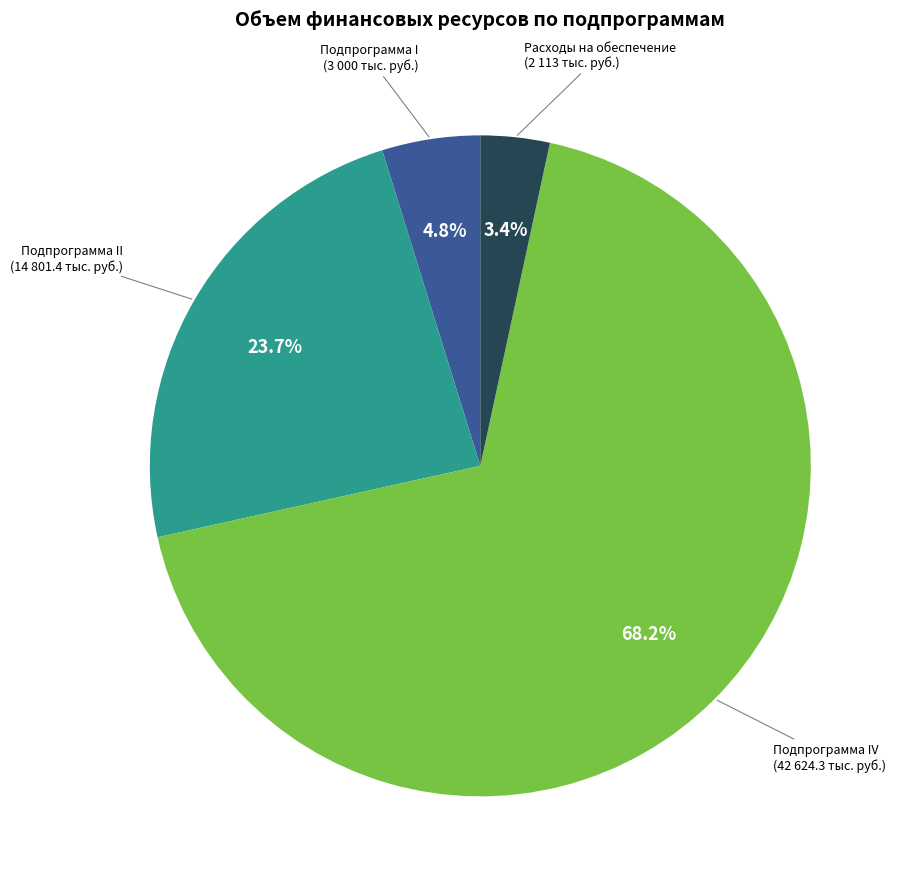

How many segments does this pie chart have?

4